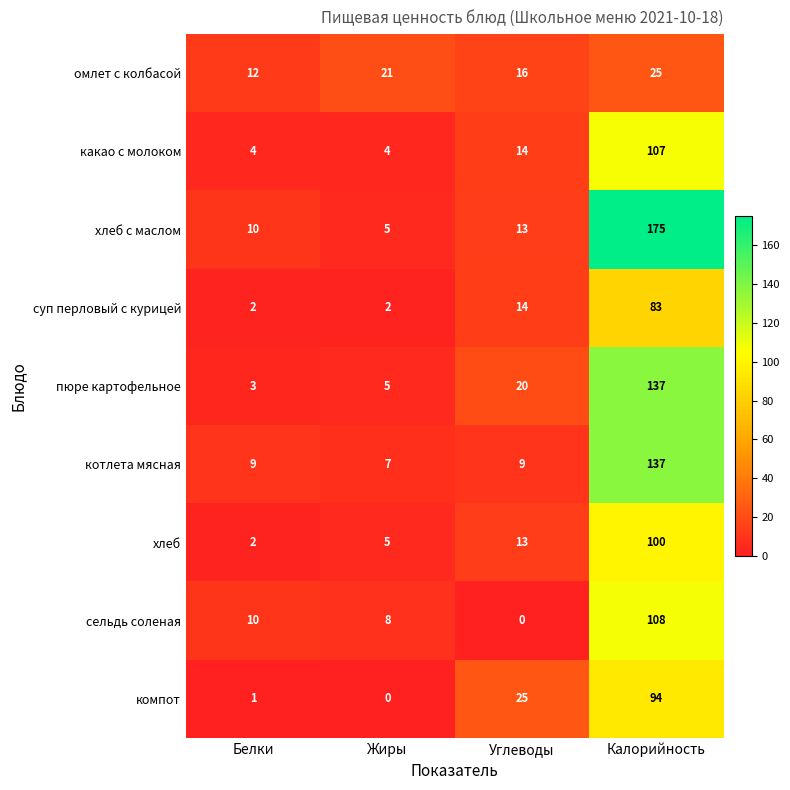

What is the sum of the пюре картофельное values at Белки and Жиры?

8